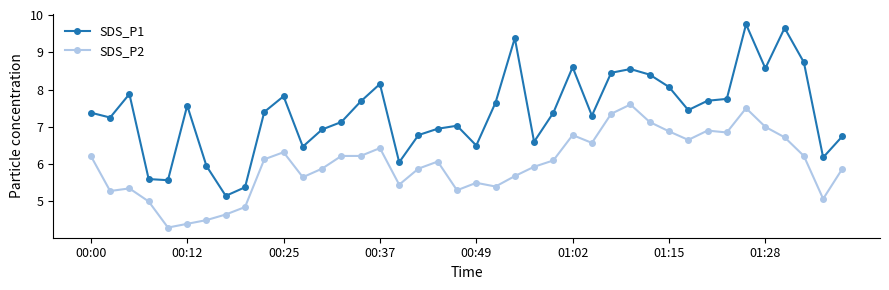

Which series has the largest total across all categories?

SDS_P1